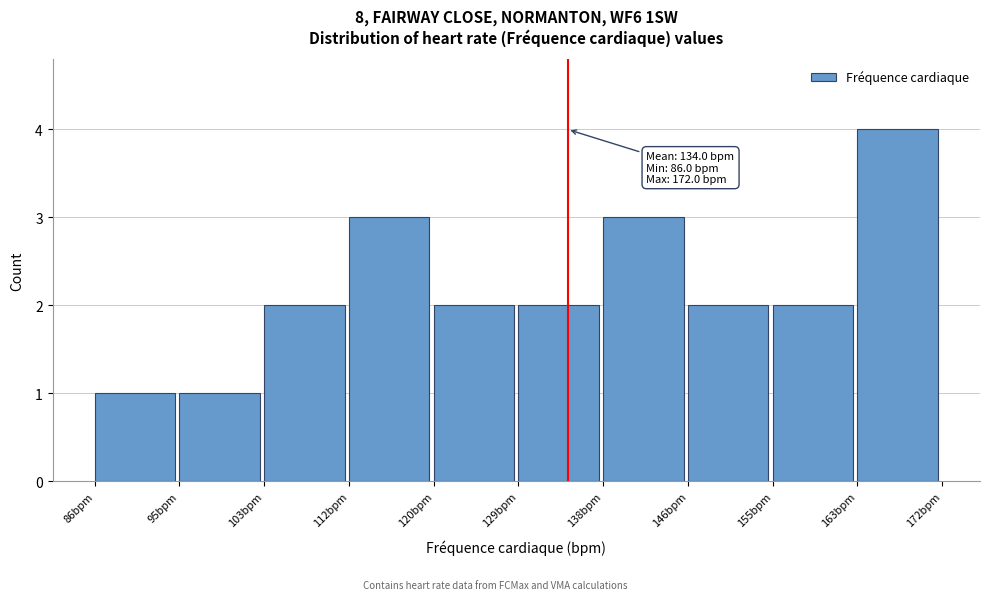

Which range on the x-axis has the tallest bar?

163.4 to 172.0